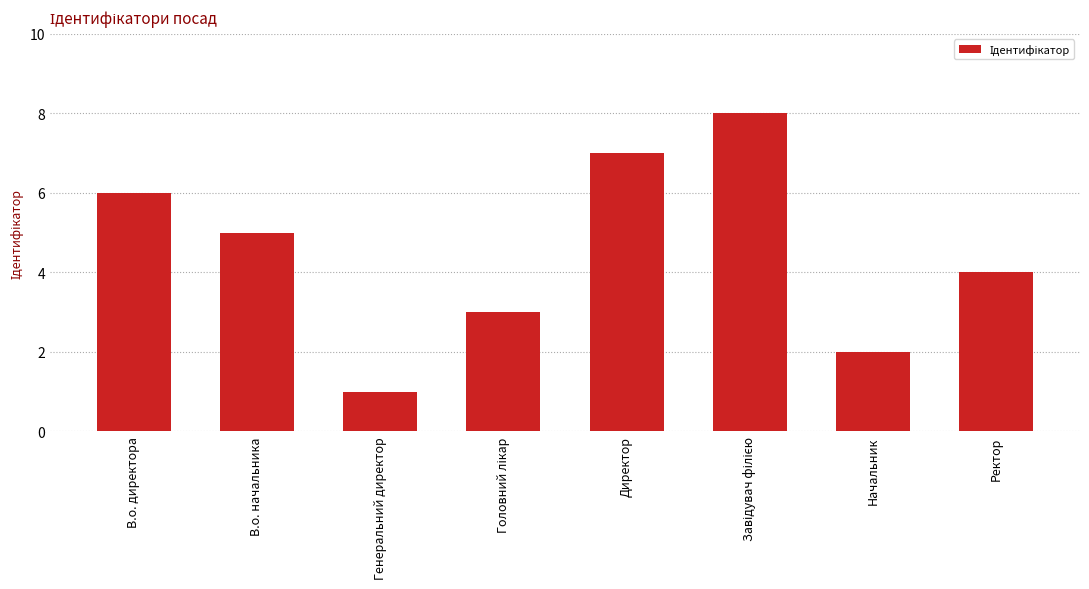

What is the approximate value at Директор?

7